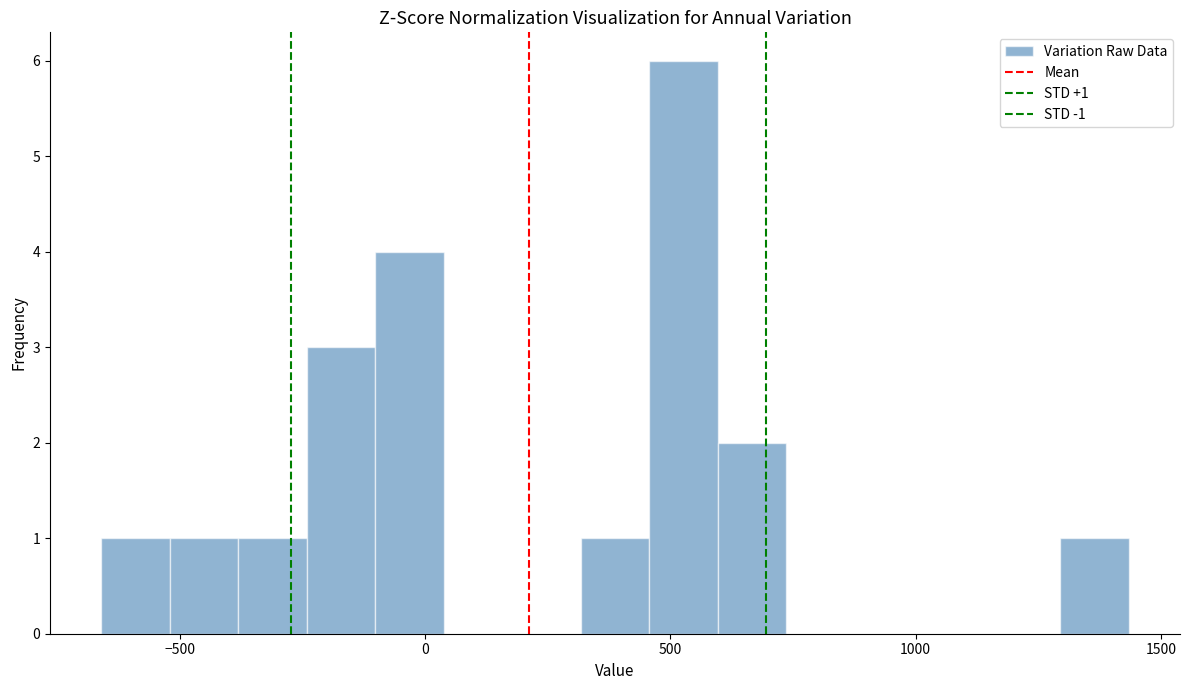

Read against the x-axis, roughly where is the centre of the tallest bar?

550